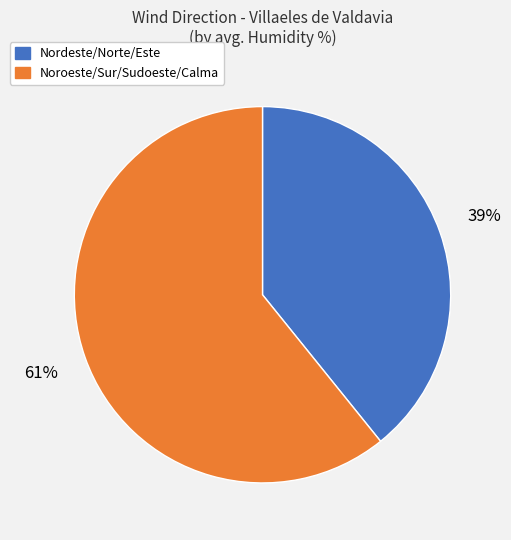

To the nearest percent, what is the difference between the largest and smallest slice percentages?

22%